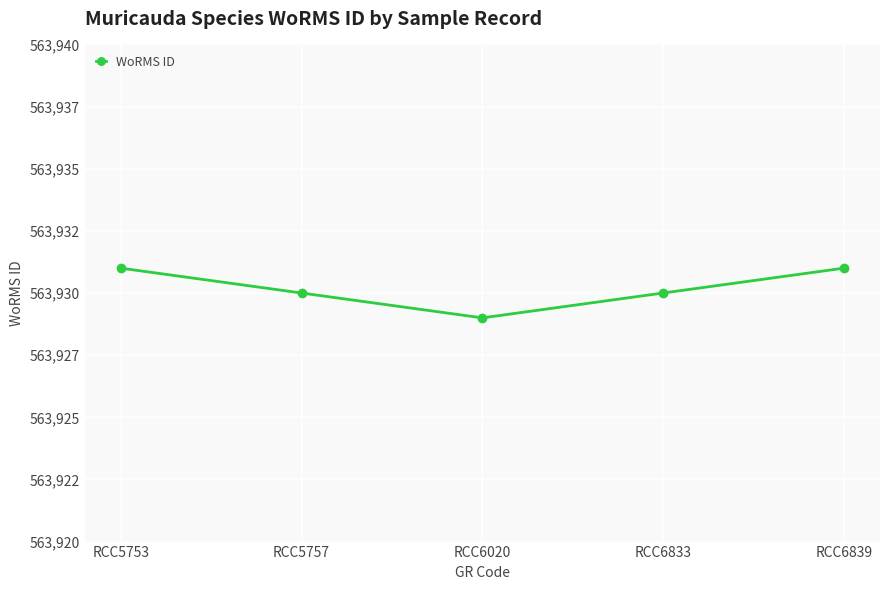

List the labels in order of value, largest first.

RCC5753, RCC6839, RCC5757, RCC6833, RCC6020